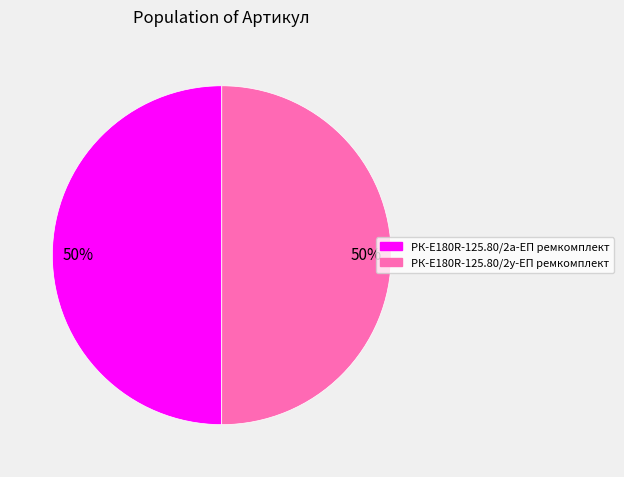

To the nearest percent, what portion does РК-E180R-125.80/2а-ЕП ремкомплект represent?

50%